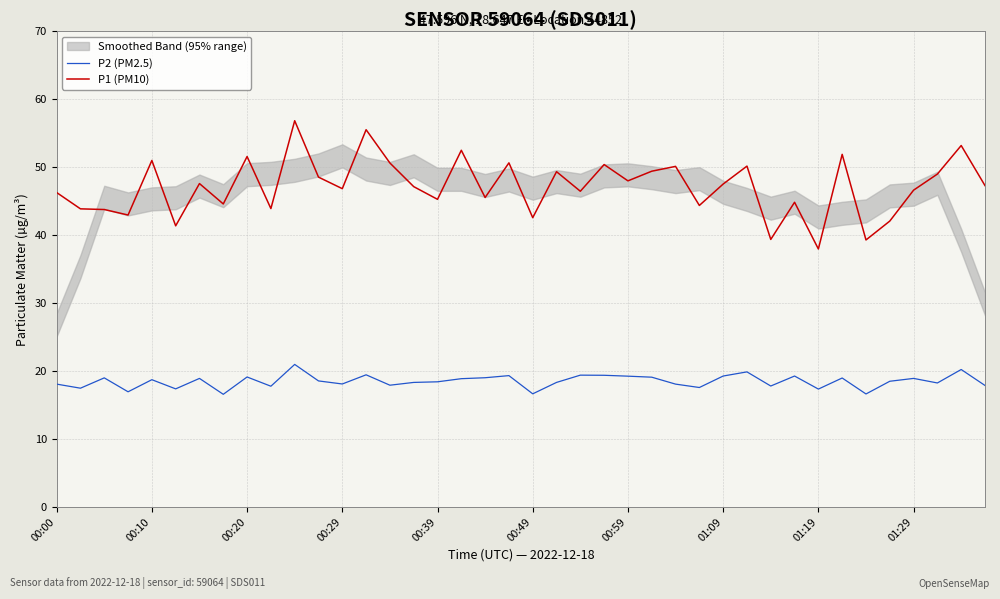

The value of P2 (PM2.5) at 01:09 is 25.3. True or false?

False